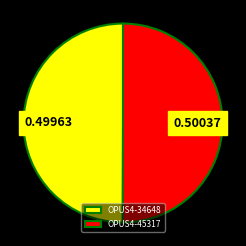

Approximately how many times larger is the value at OPUS4-45317 compared to OPUS4-34648?

1.0